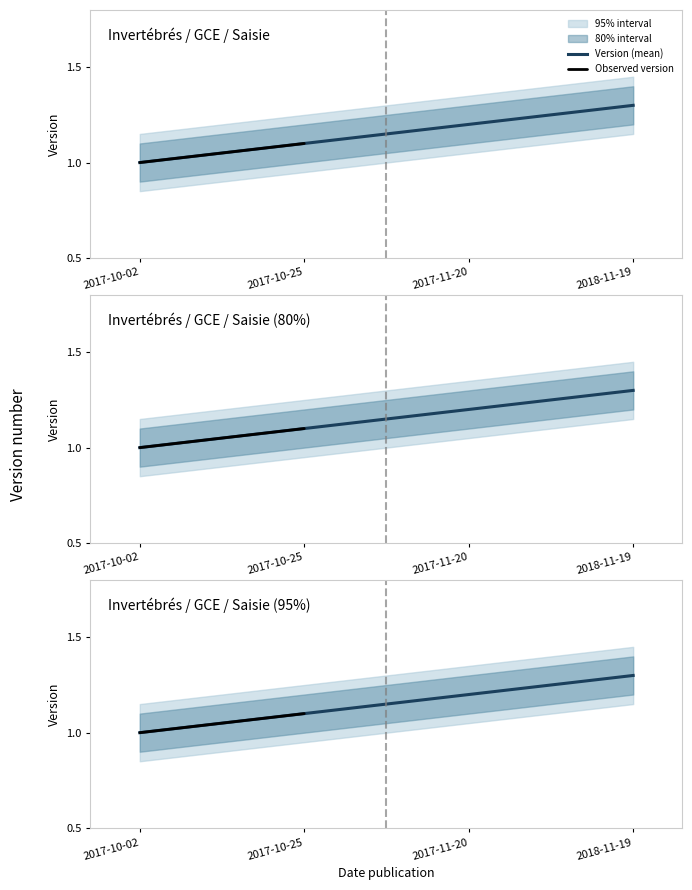

Which series has the largest total across all categories?

Version